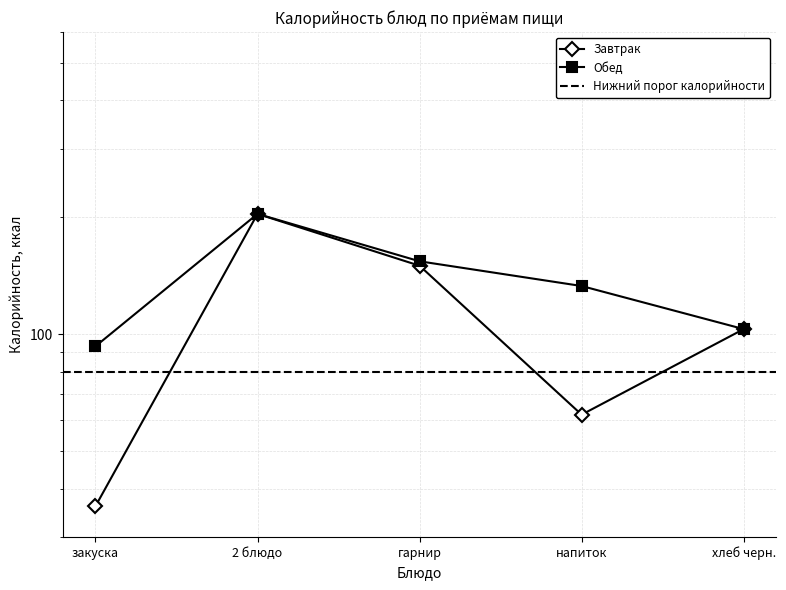

What is the minimum value shown in the chart?

36